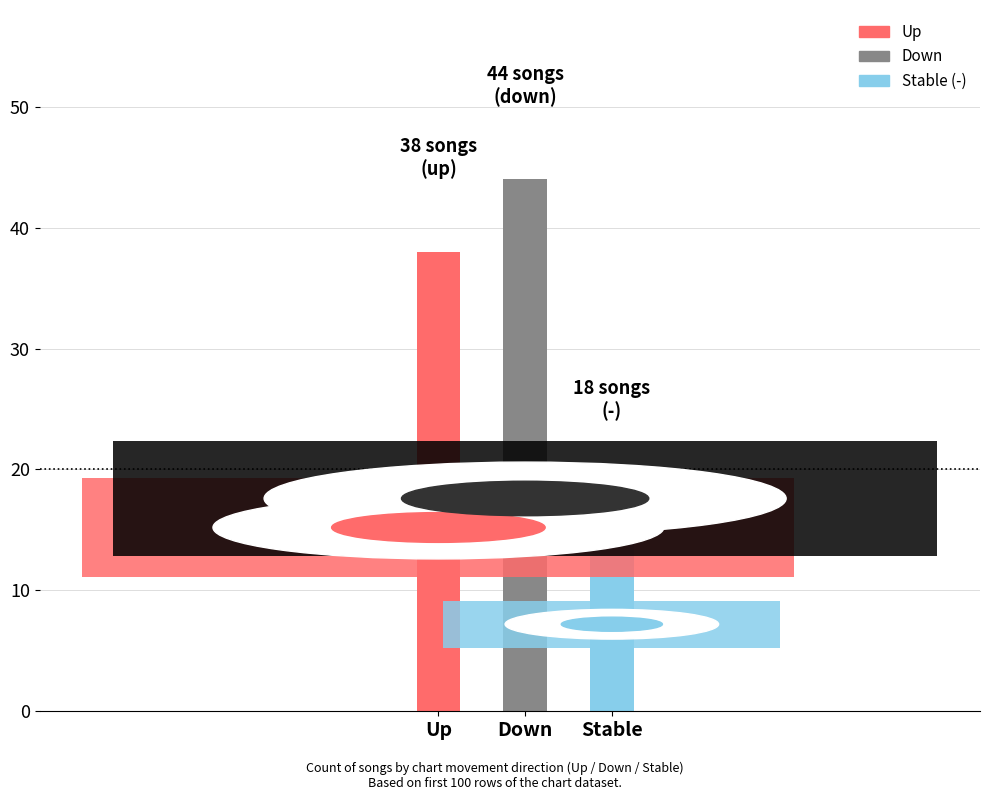

What is the minimum value shown in the chart?

18